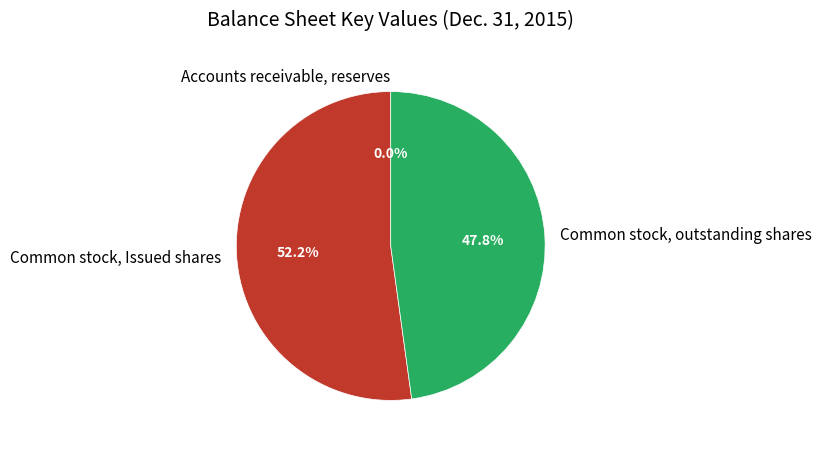

True or false: Common stock, outstanding shares accounts for 62% of the total.

False